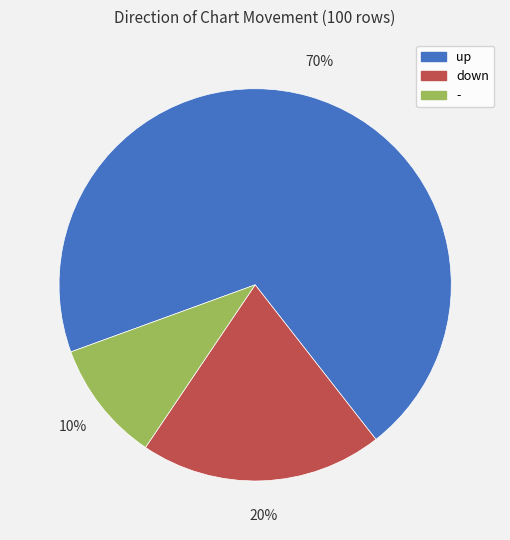

Is there a majority slice in this chart?

Yes